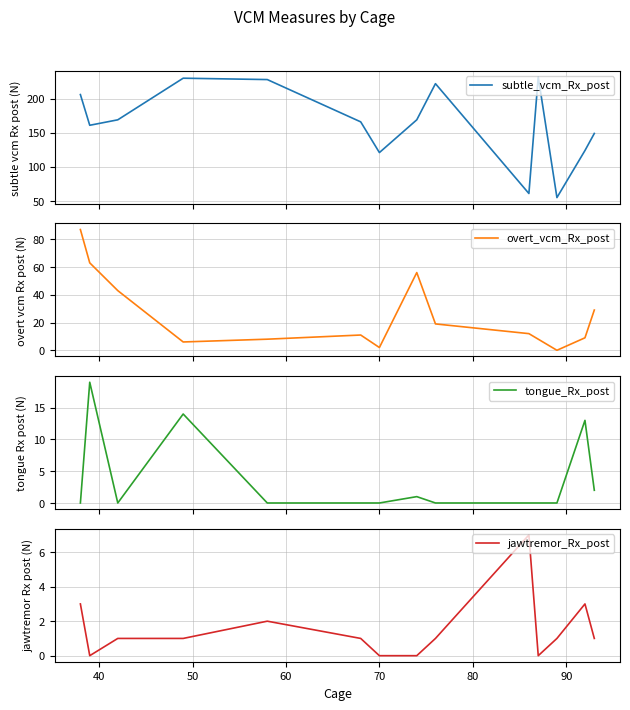

Which series has the largest total across all categories?

subtle_vcm_Rx_post